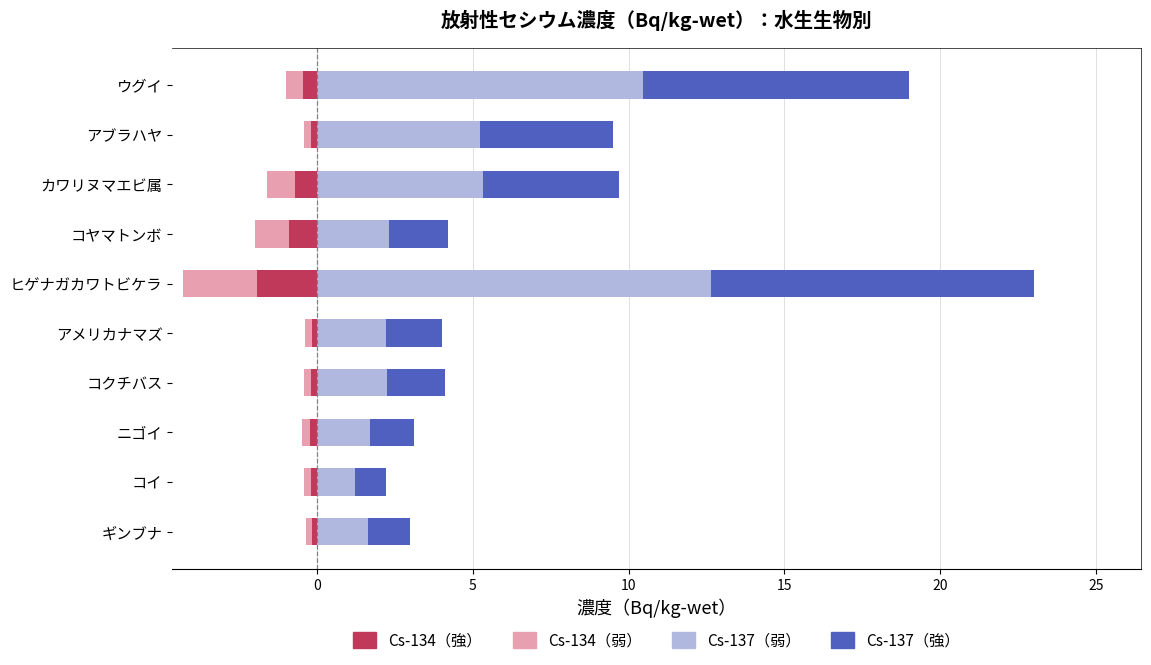

How many data points in Cs-137（強） are above 1?

9